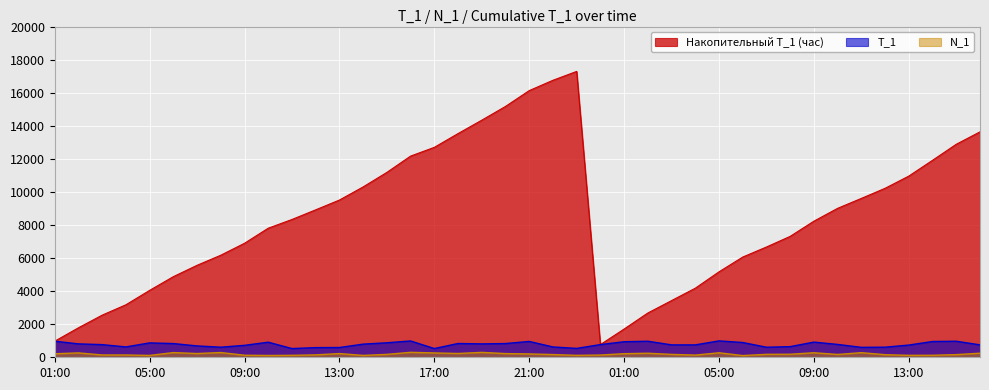

What is the spread (max minus min) of values at 04:00?

3035